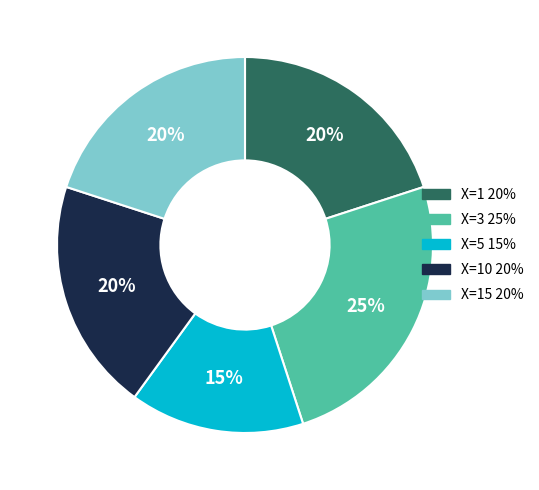

To the nearest percent, what is the difference between the largest and smallest slice percentages?

10%